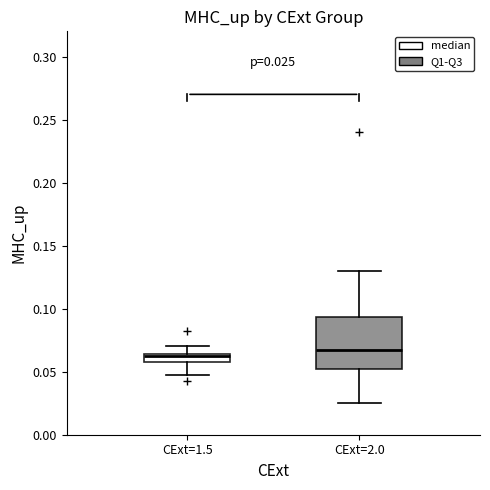

Which box's median line is the lowest?

CExt=1.5